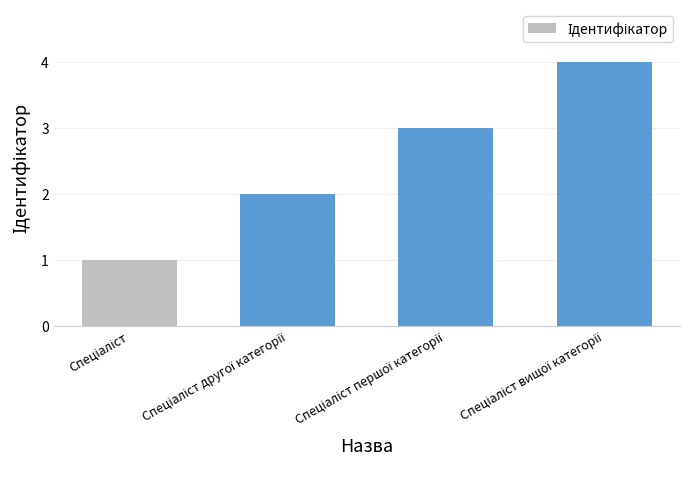

Are the bars grouped side by side (vs. stacked)?

No